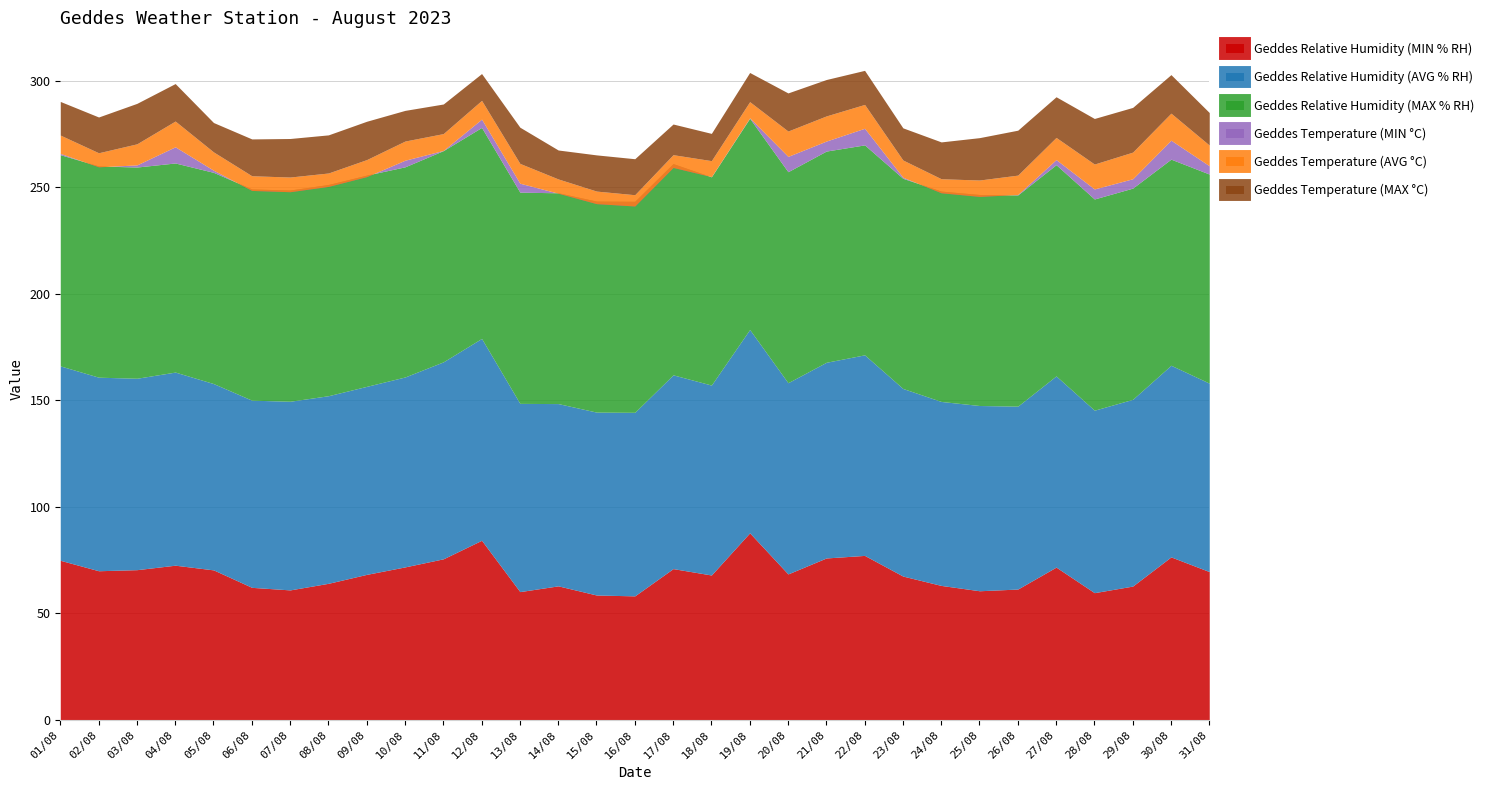

What are all the series names shown in the legend?

Geddes Relative Humidity (MIN % RH), Geddes Relative Humidity (AVG % RH), Geddes Relative Humidity (MAX % RH), Geddes Temperature (MIN °C), Geddes Temperature (AVG °C), Geddes Temperature (MAX °C)